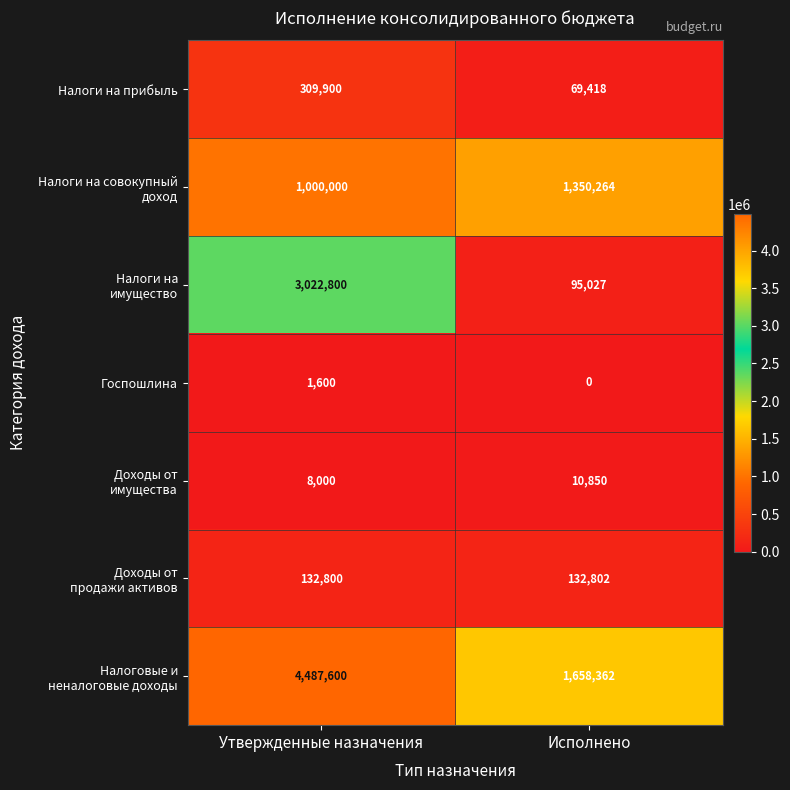

What value does the Госпошлина series have at Утвержденные назначения, to the nearest 50?

1600